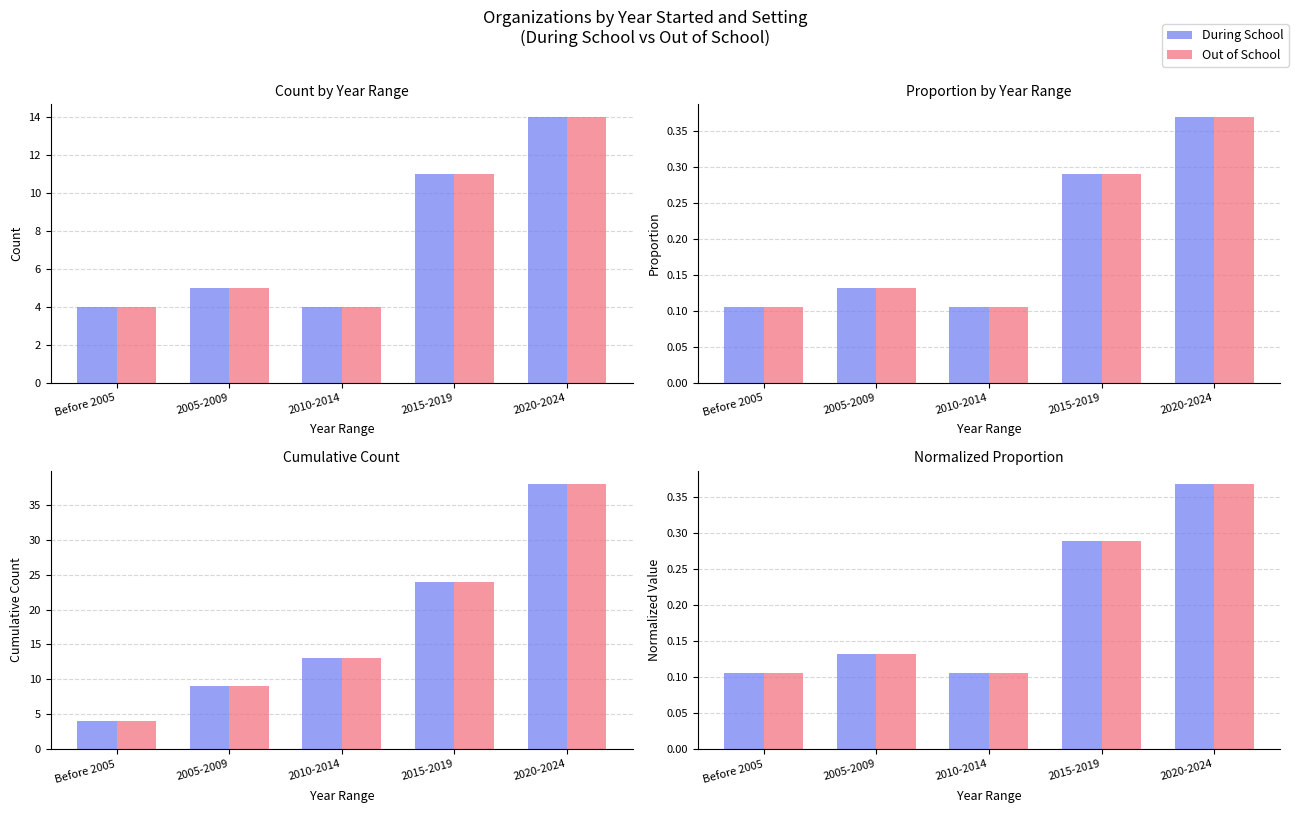

What position from the left is Before 2005?

1